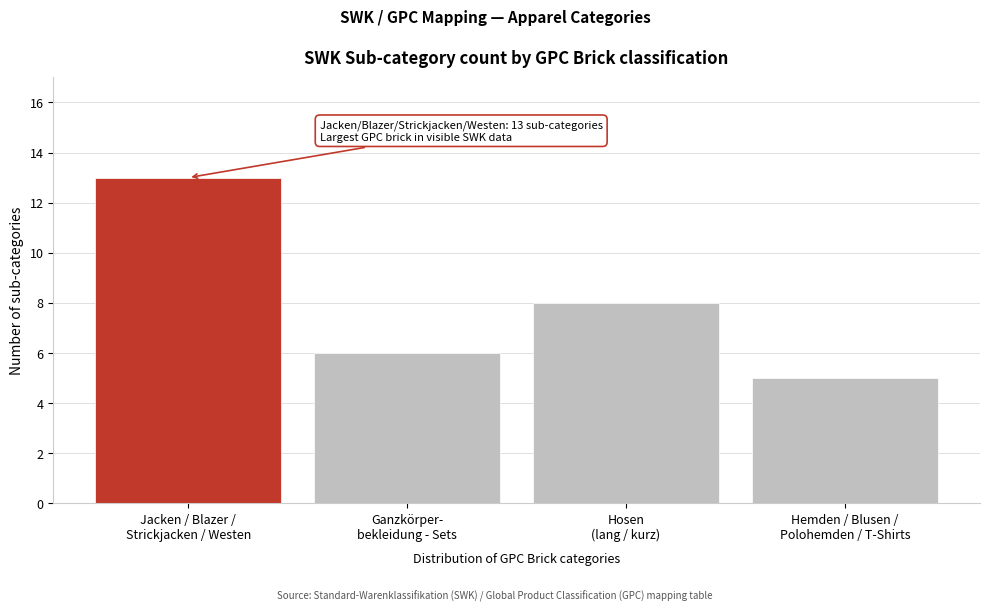

Reading left to right, transcribe all the data shown in this chart.

13	6	8	5